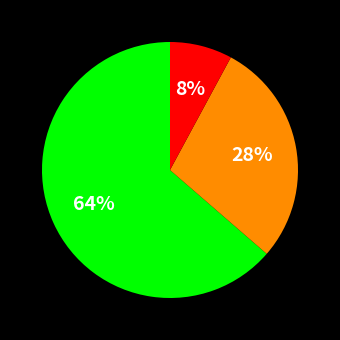

Is there a majority slice in this chart?

Yes